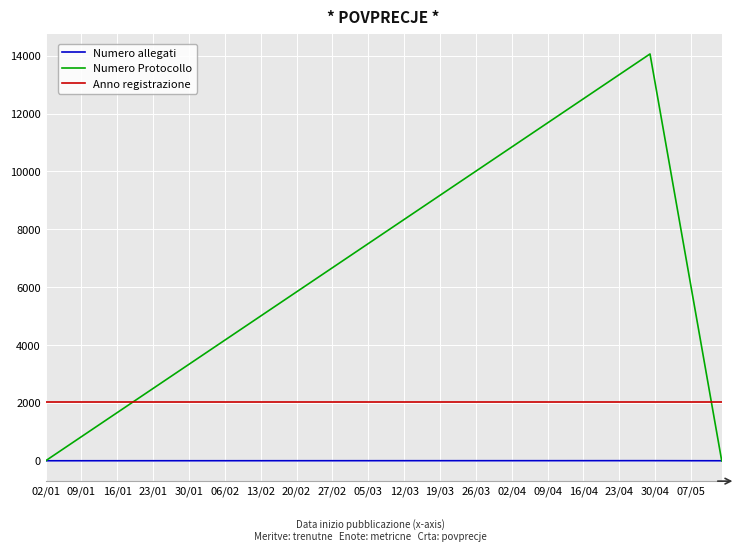

What is the sum of the Numero allegati values at 16/01 and 30/01?

2